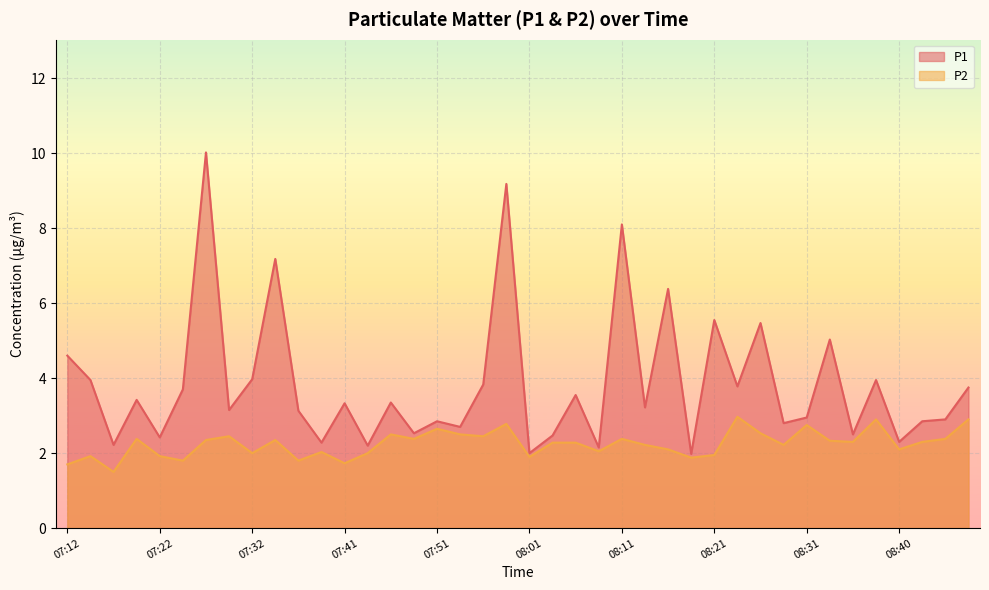

The P1 series shows 4.0 at 08:38. True or false?

True